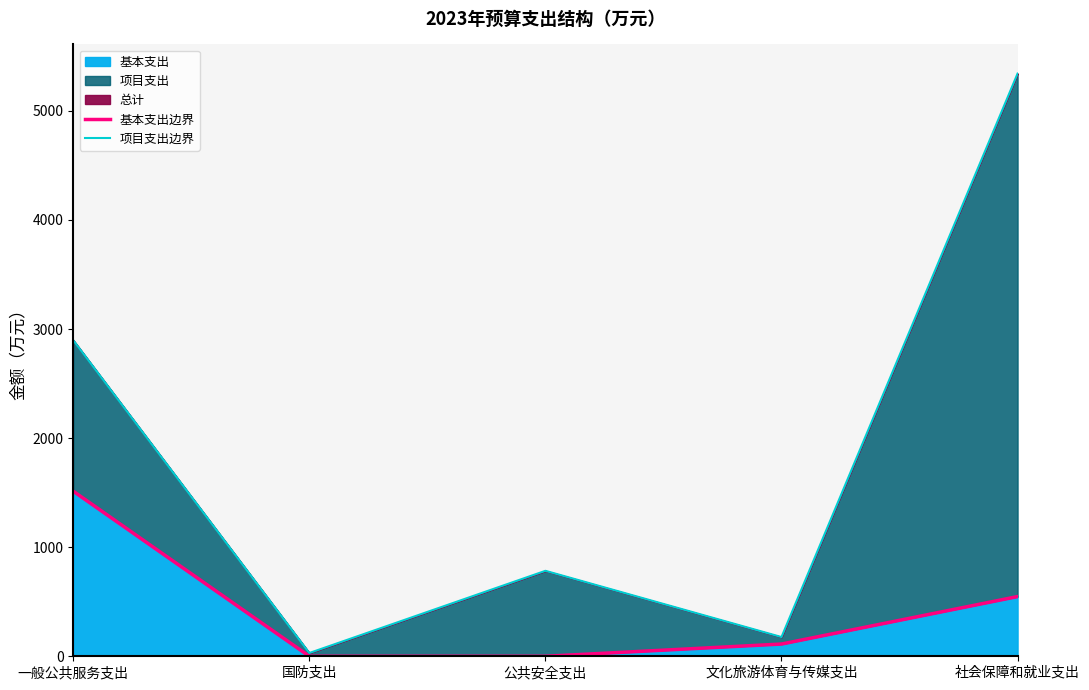

True or false: 项目支出边界 has more than 1 interior local peaks.

False